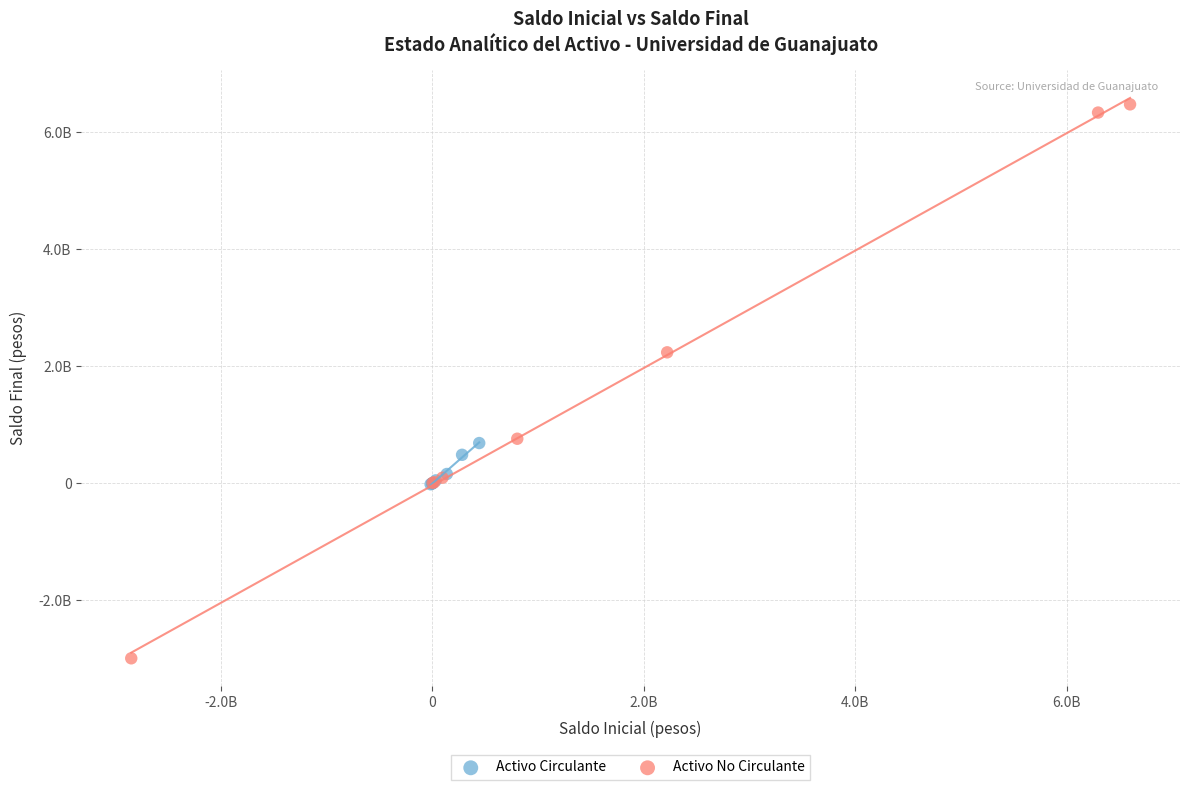

What are all the series names shown in the legend?

Activo Circulante, Activo No Circulante